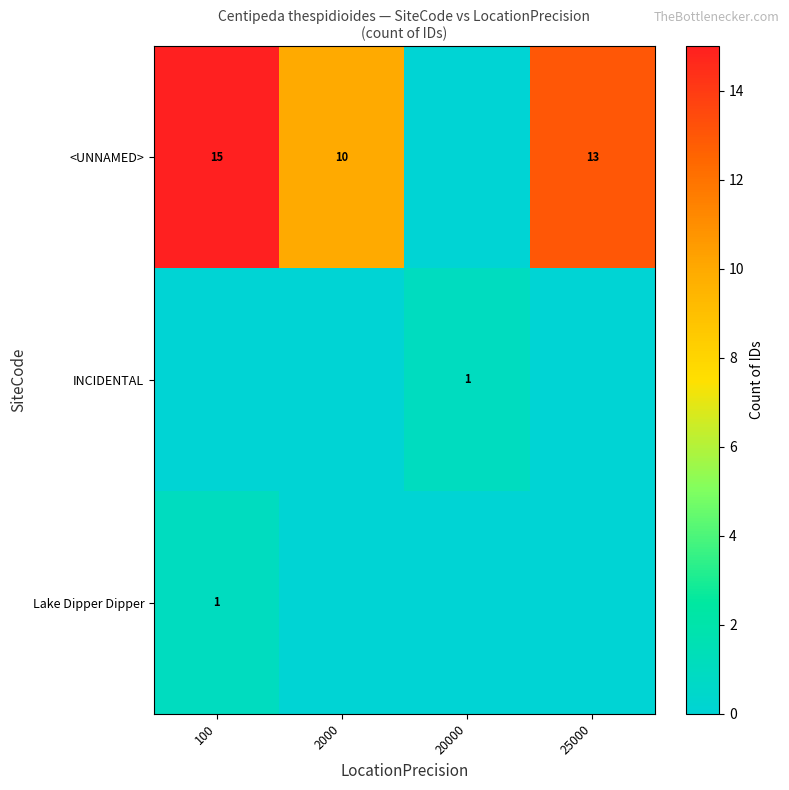

The value of <UNNAMED> at 25000 is 7. True or false?

False